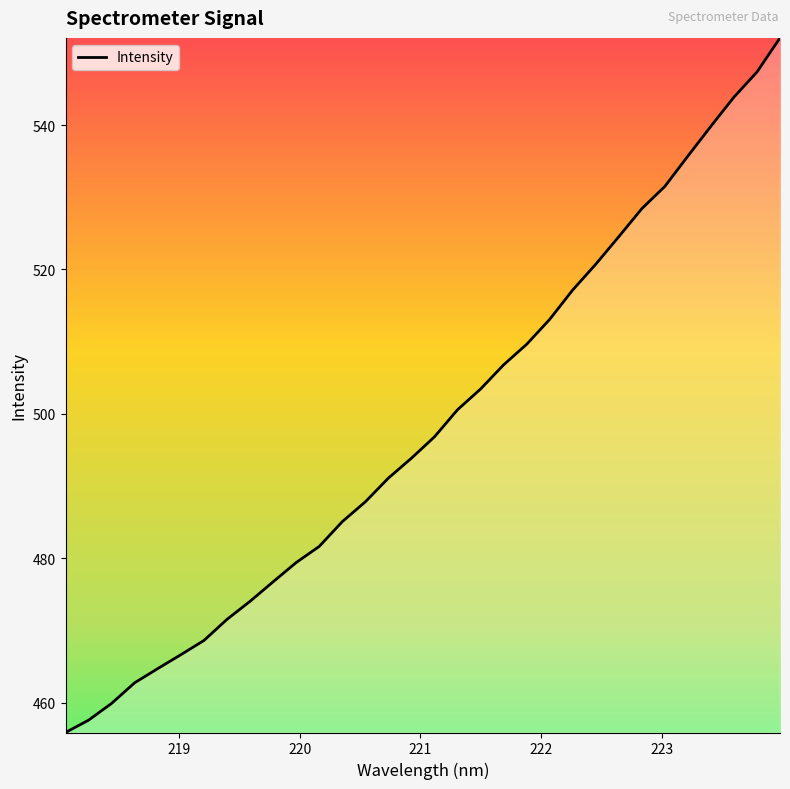

True or false: there are more than 1 points higher than both neighbors.

False